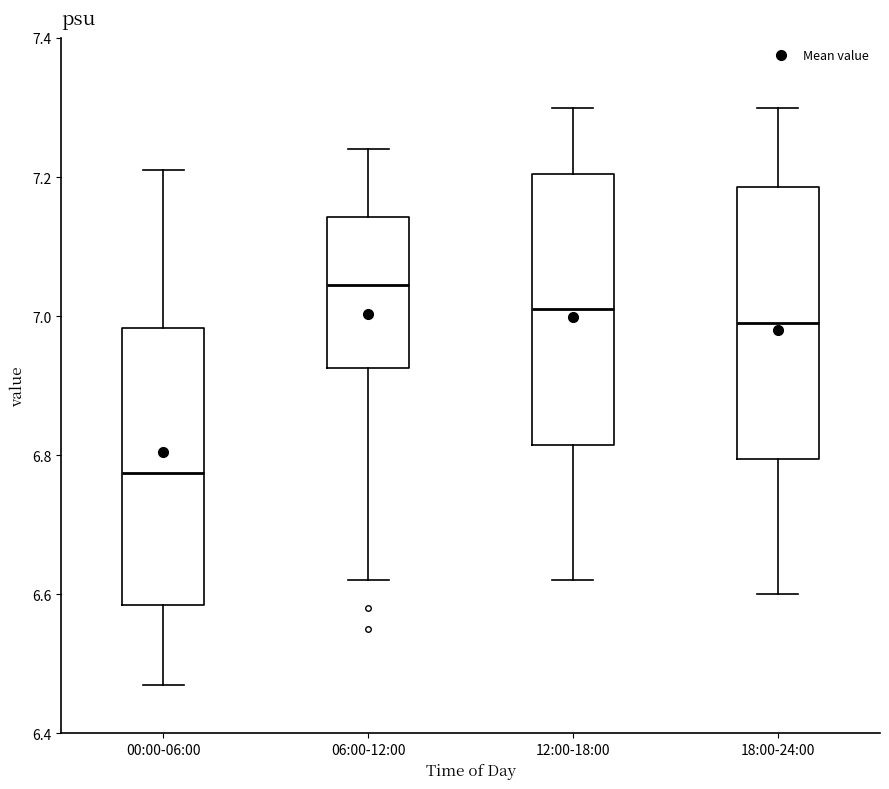

Reading left to right, read every box against the y-axis: the position of its median line, the range the box covers, and the ends of its whiskers. The values are not printed on the chart, so give them approximately, as read against the axis.

00:00-06:00: median 6.78, box 6.58 to 6.98, whiskers 6.48 to 7.22
06:00-12:00: median 7.04, box 6.92 to 7.14, whiskers 6.62 to 7.24
12:00-18:00: median 7.02, box 6.82 to 7.20, whiskers 6.62 to 7.30
18:00-24:00: median 7.00, box 6.80 to 7.18, whiskers 6.60 to 7.30